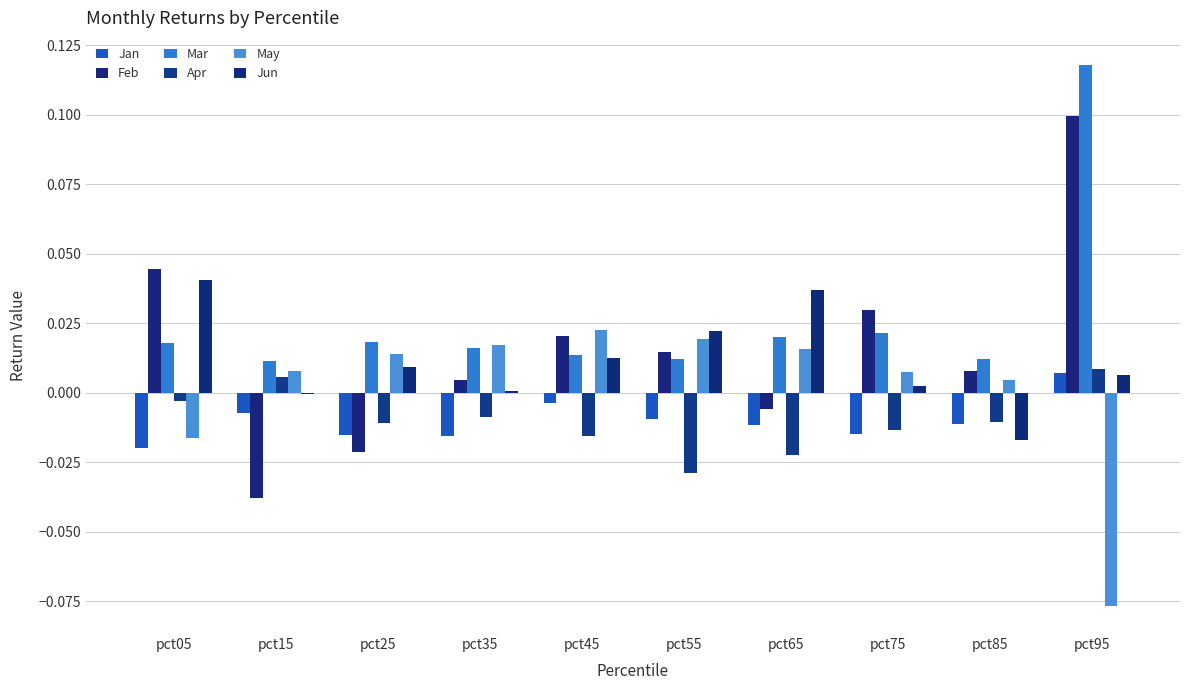

Reading left to right, transcribe all the data shown in this chart.

Jan: -0.0	-0.0	-0.0	-0.0	-0.0	-0.0	-0.0	-0.0	-0.0	0.0
Feb: 0.0	-0.0	-0.0	0.0	0.0	0.0	-0.0	0.0	0.0	0.1
Mar: 0.0	0.0	0.0	0.0	0.0	0.0	0.0	0.0	0.0	0.1
Apr: -0.0	0.0	-0.0	-0.0	-0.0	-0.0	-0.0	-0.0	-0.0	0.0
May: -0.0	0.0	0.0	0.0	0.0	0.0	0.0	0.0	0.0	-0.1
Jun: 0.0	-0.0	0.0	0.0	0.0	0.0	0.0	0.0	-0.0	0.0